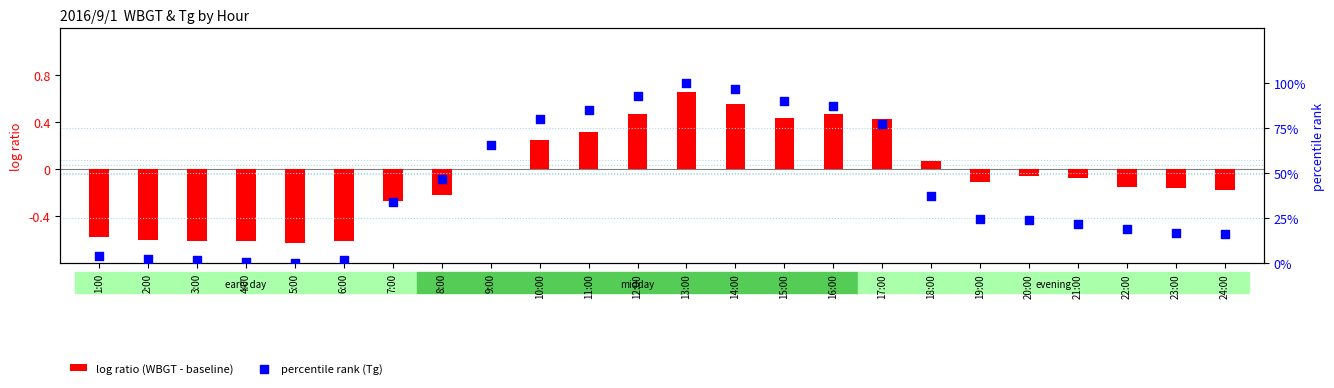

At how many categories does at least one series exceed 16?

17